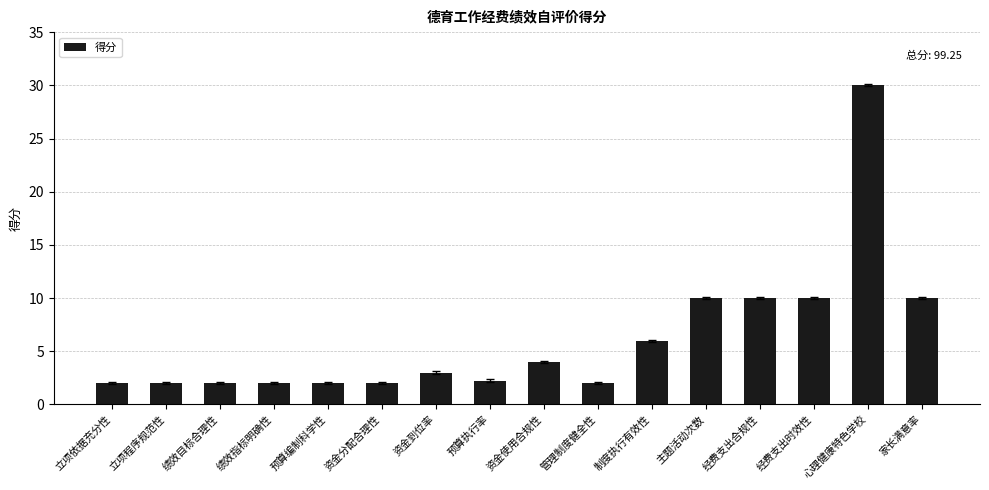

Count the number of categories in the chart.

16